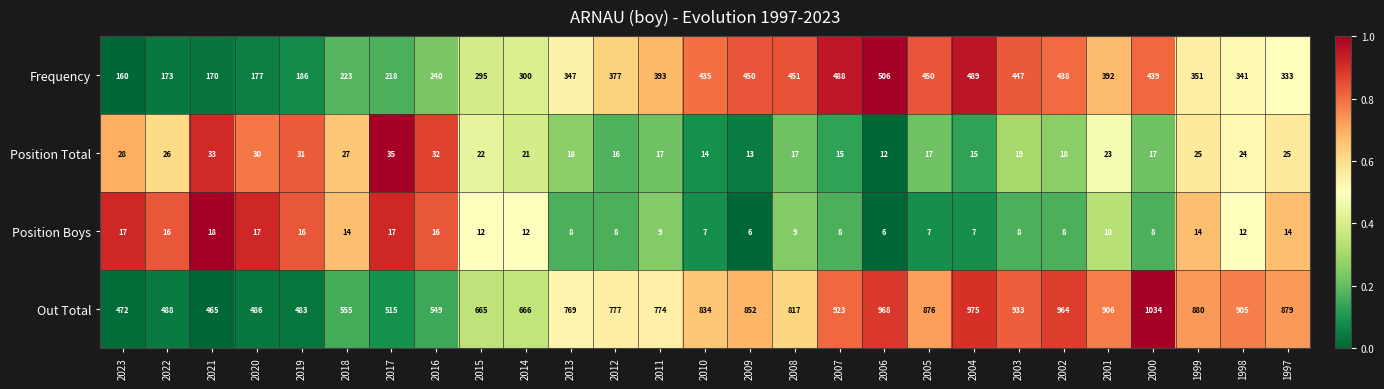

At which label does Frequency first exceed 351?

2012